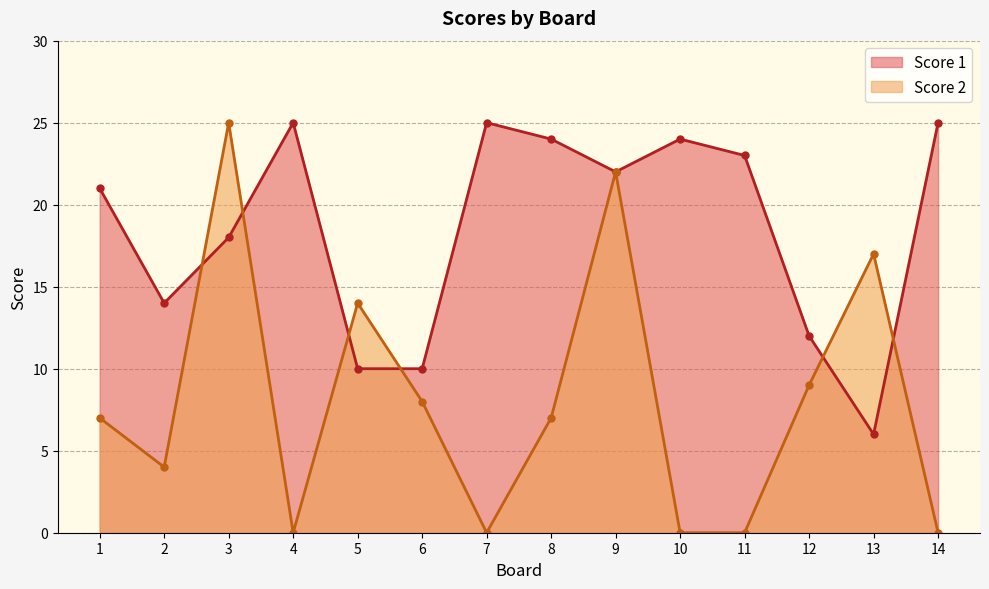

The value of Score 1 at 2 is 24. True or false?

False